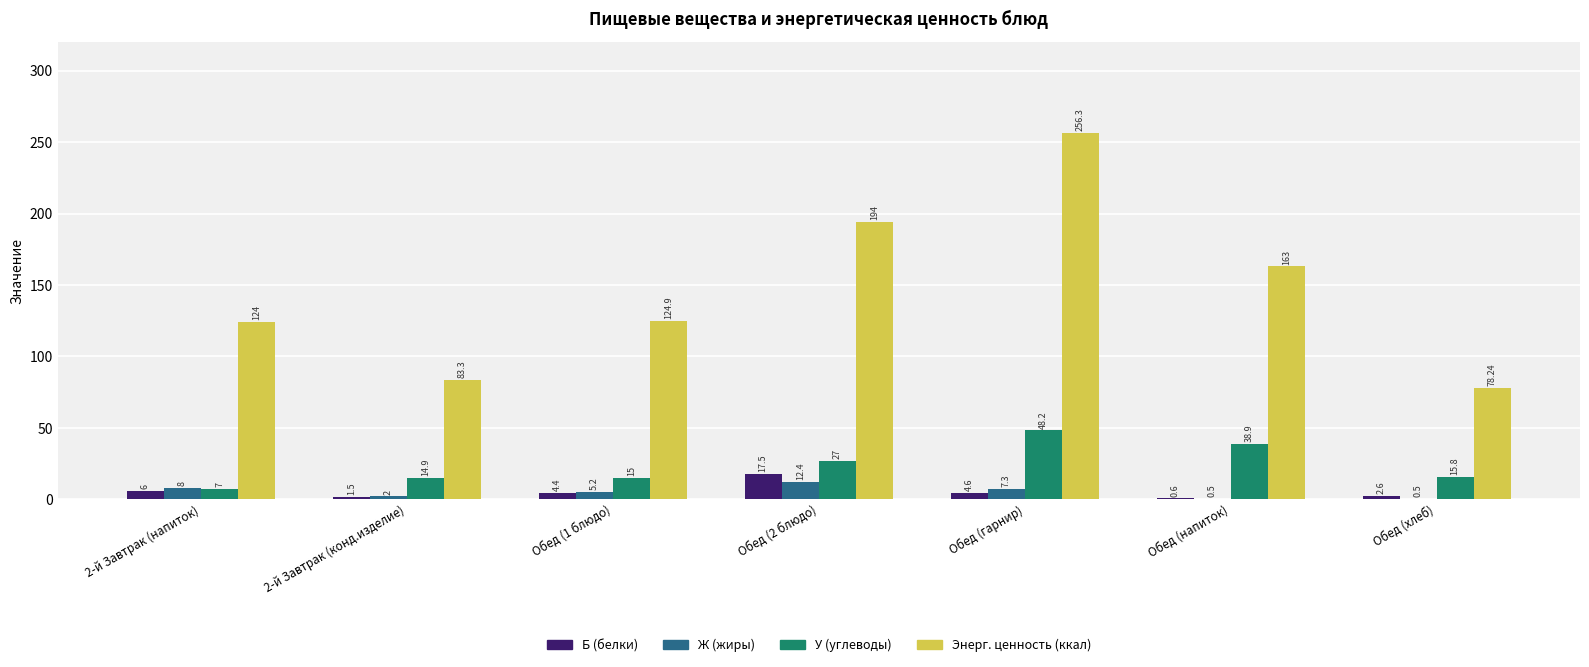

At which label does Энерг. ценность (ккал) reach its peak?

Обед (гарнир)